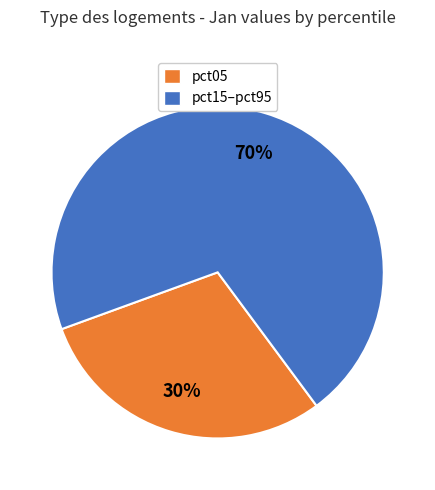

The pct05 slice represents 41% of the pie. True or false?

False